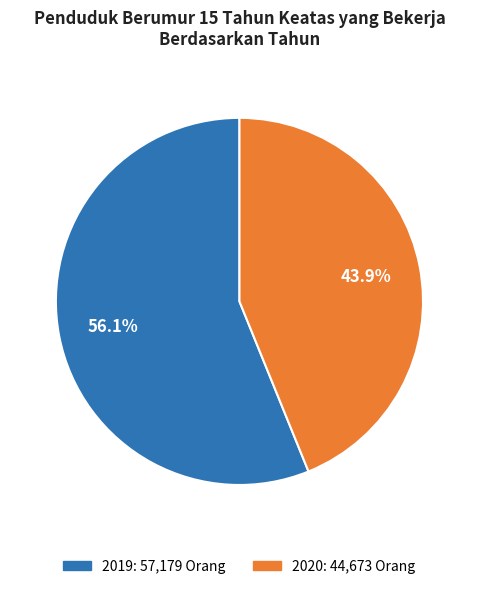

Is it true that 2019 is 46% of the pie?

False